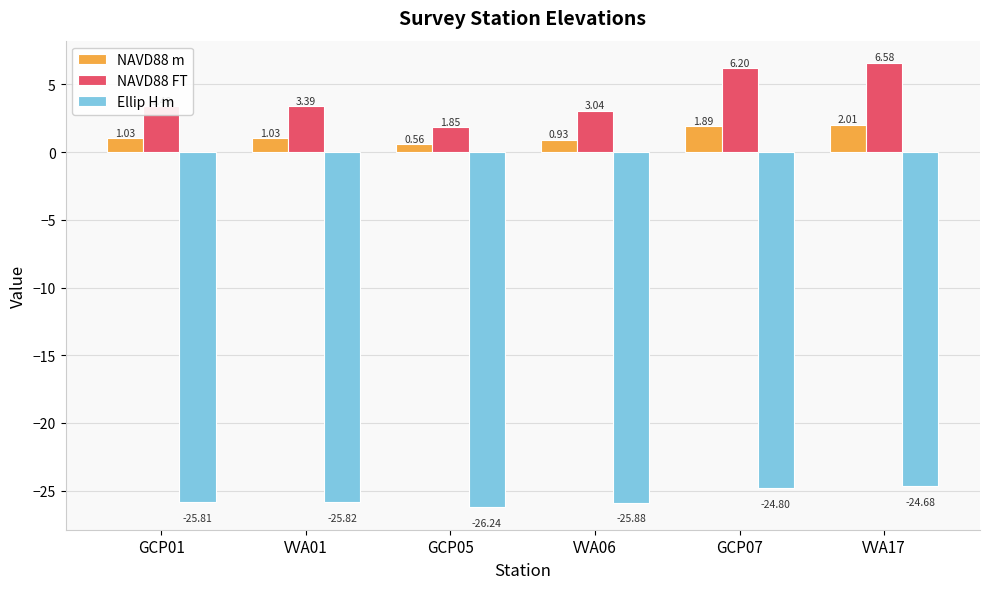

Where does the NAVD88 FT series first go above 3?

GCP01